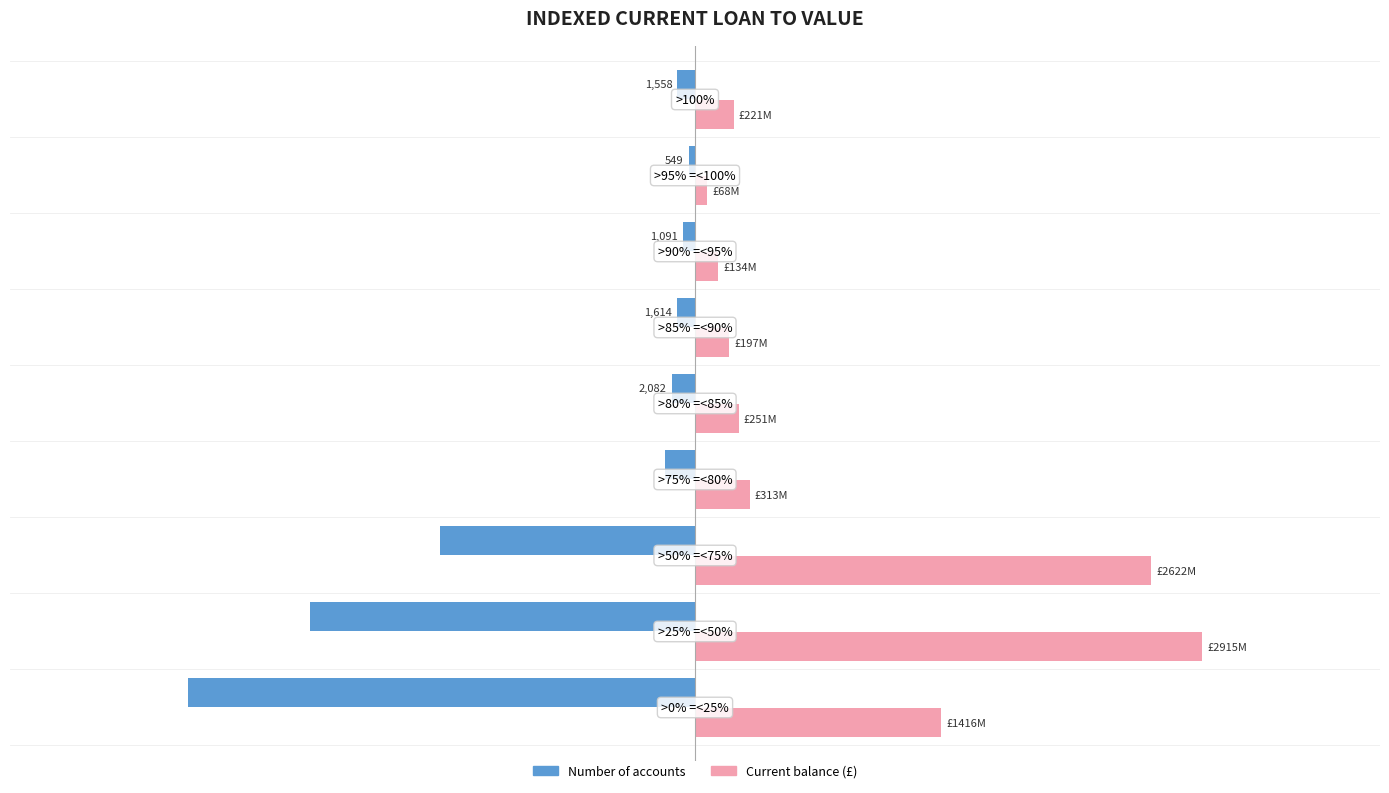

What are all the series names shown in the legend?

Number of accounts, Current balance (£)